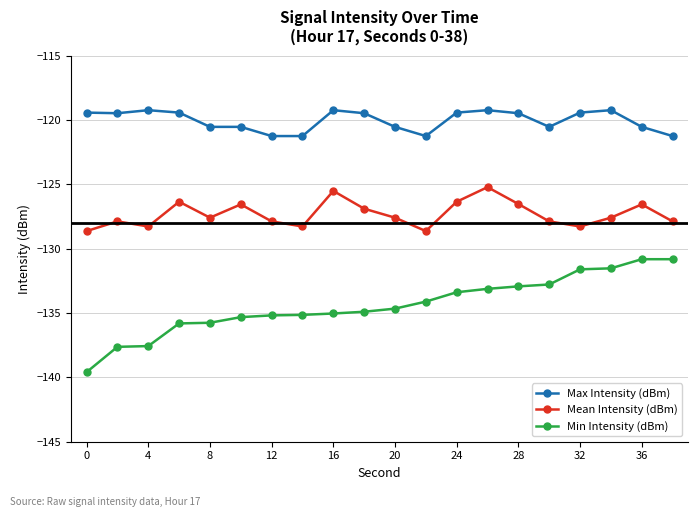

What is the lowest value of the Min Intensity (dBm) series?

-139.6